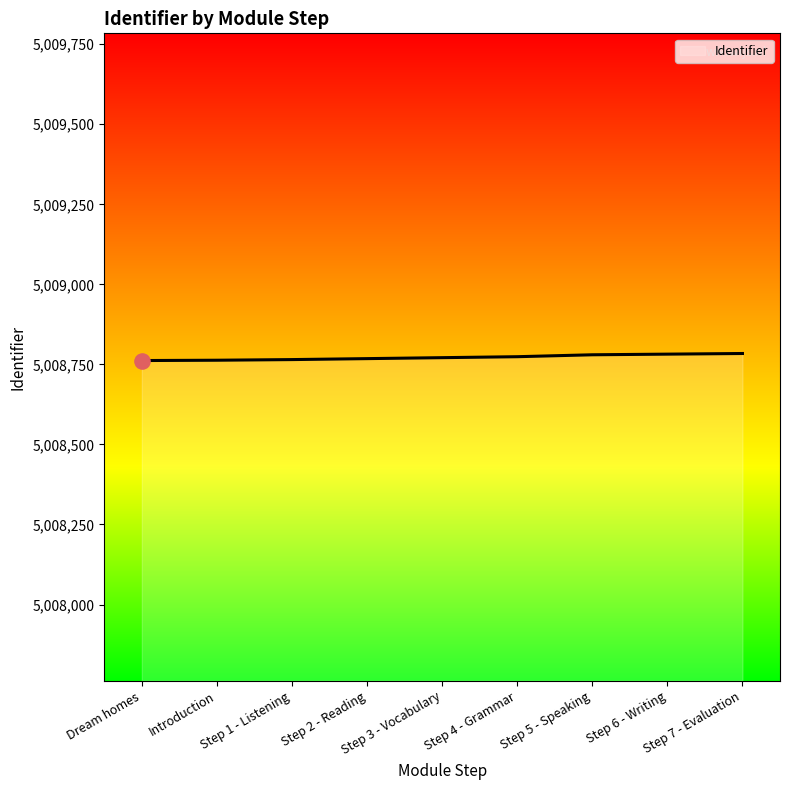

What is the ratio of the value at Step 4 - Grammar to the value at Step 7 - Evaluation?

1.0